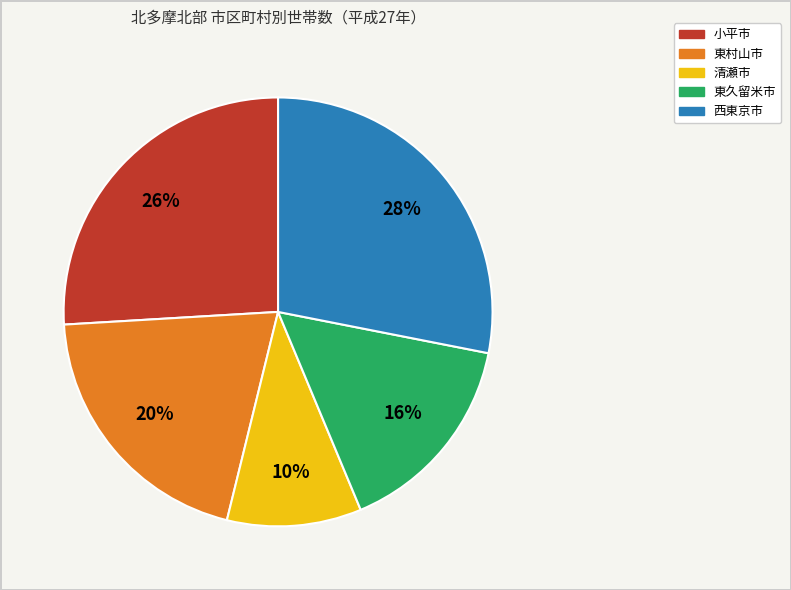

Approximately how many times larger is the value at 東村山市 compared to 清瀬市?

2.0